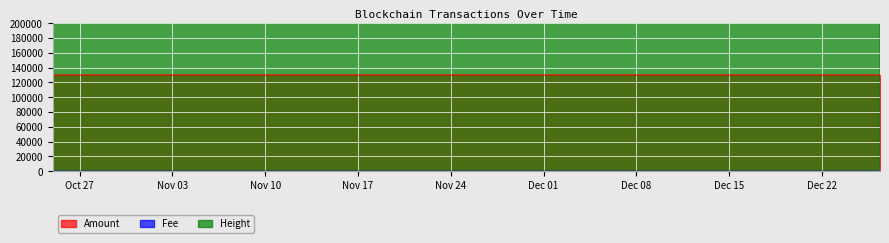

Between 2020-10-24 23:17:47 and 2020-10-24 23:37:45, which is larger?

2020-10-24 23:37:45